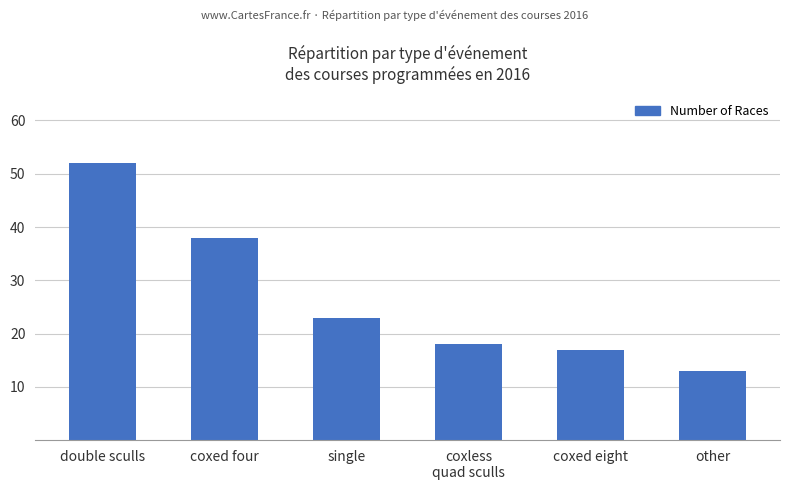

How many series are shown in this chart?

1